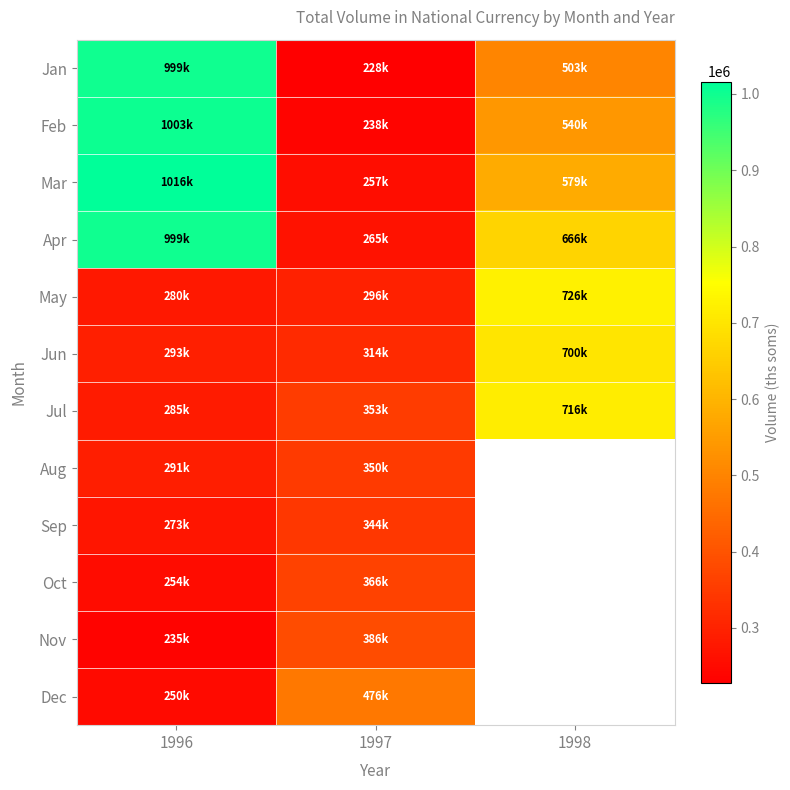

What is the maximum value for Nov?

386120.8